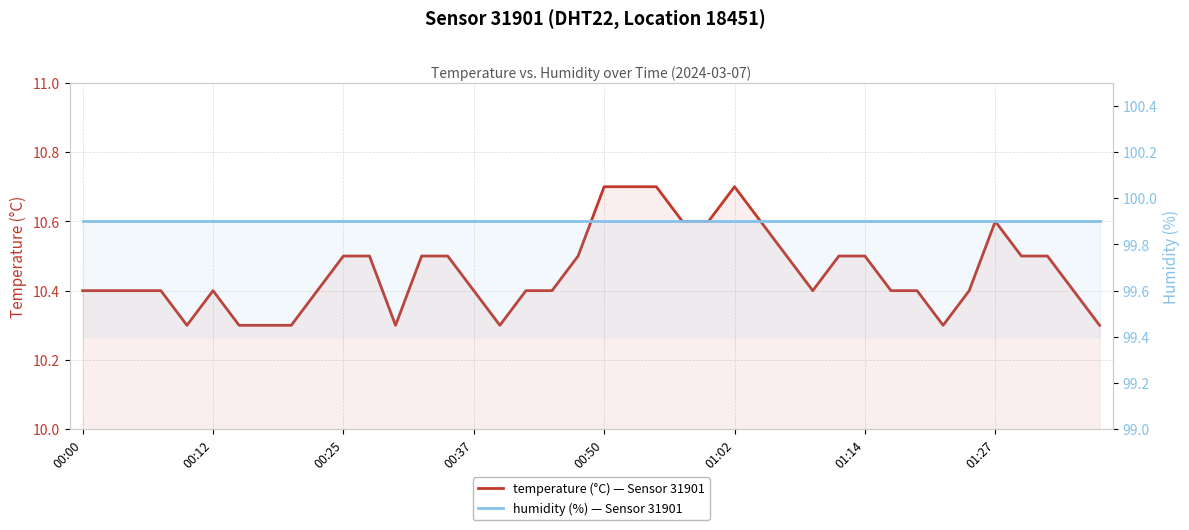

How many interior local peaks does the temperature (°C) — Sensor 31901 series have?

3